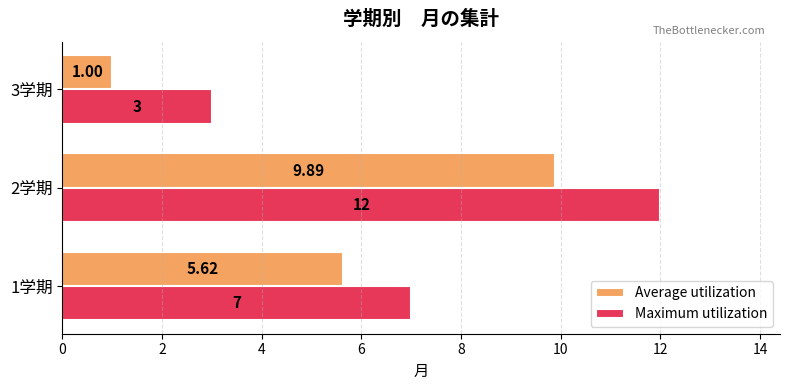

Which series has the largest total across all categories?

Maximum utilization